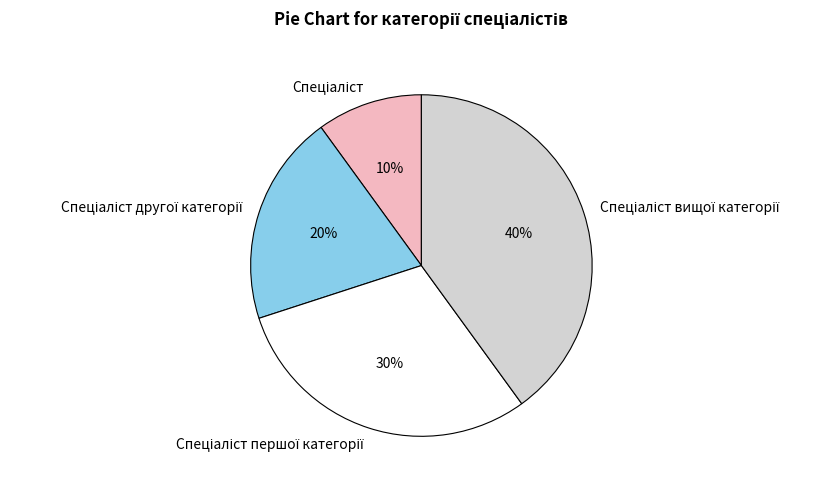

To the nearest percent, what is the average slice percentage?

25%